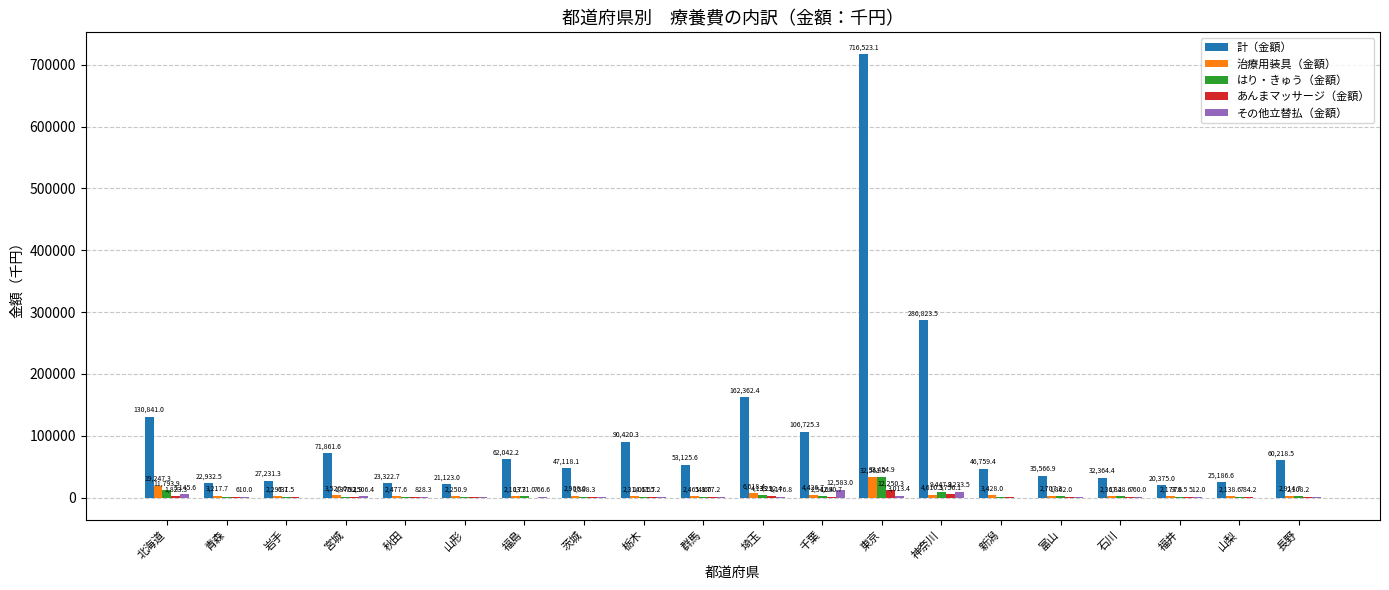

Are the bars grouped side by side (vs. stacked)?

Yes